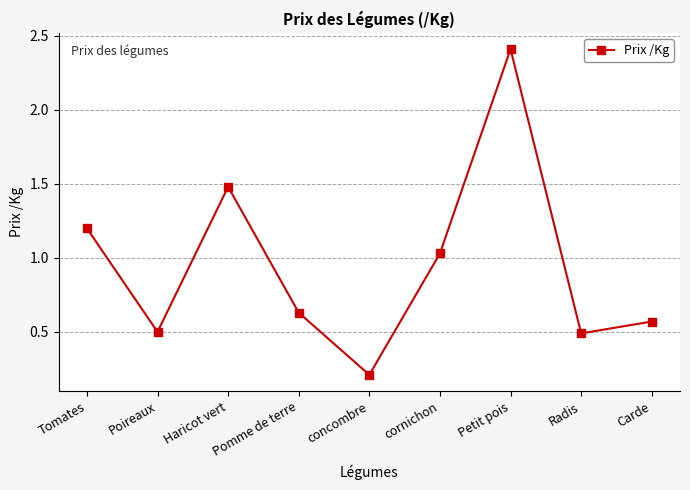

What is the sum of all values?

8.5